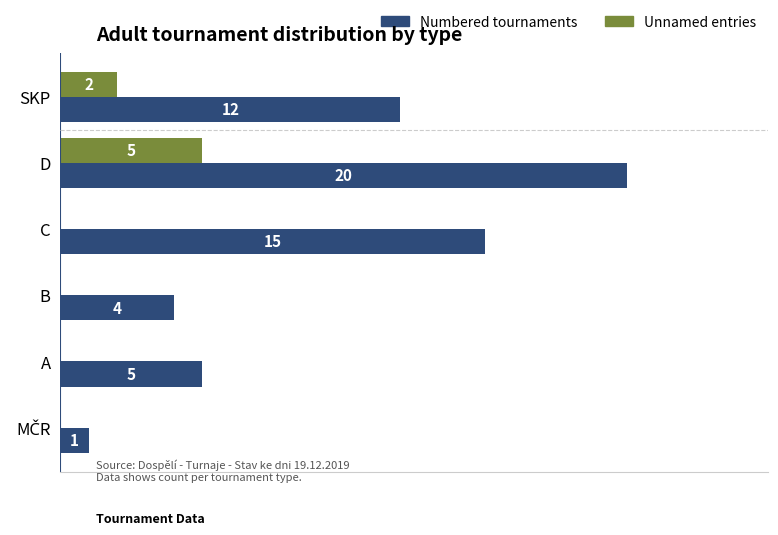

At which category is the sum across all series the highest?

D